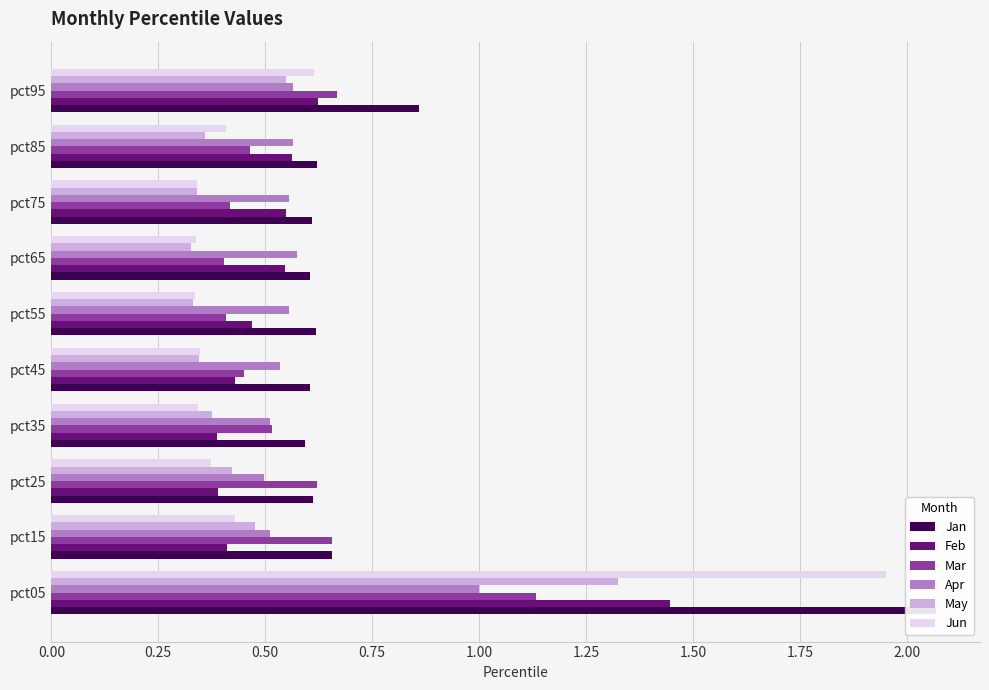

Is the value of Jan at pct25 greater than the value of Jun at pct65?

Yes